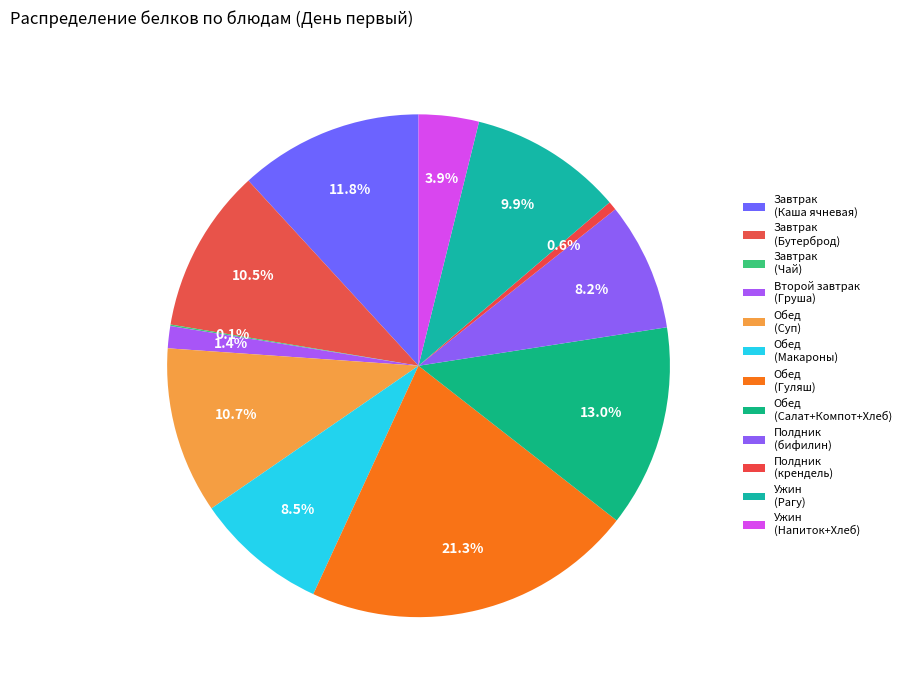

Is there any slice that represents more than half of the pie?

No